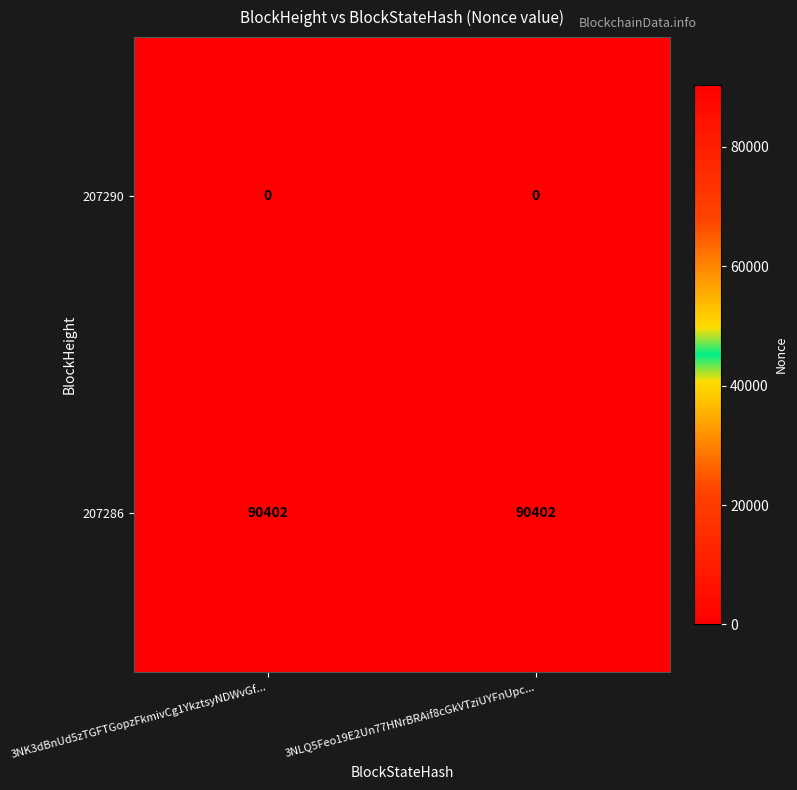

What is the maximum value shown in the chart?

90402